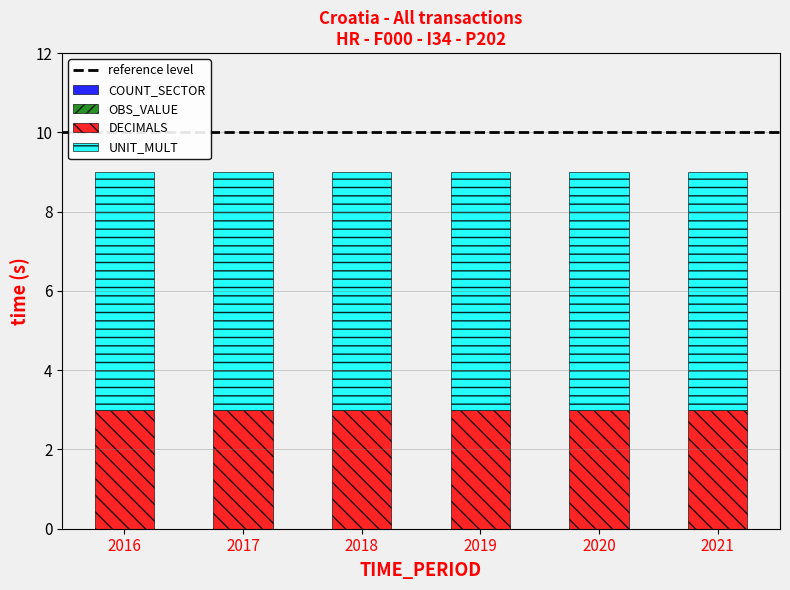

What is the total value across all series at 2021?

9